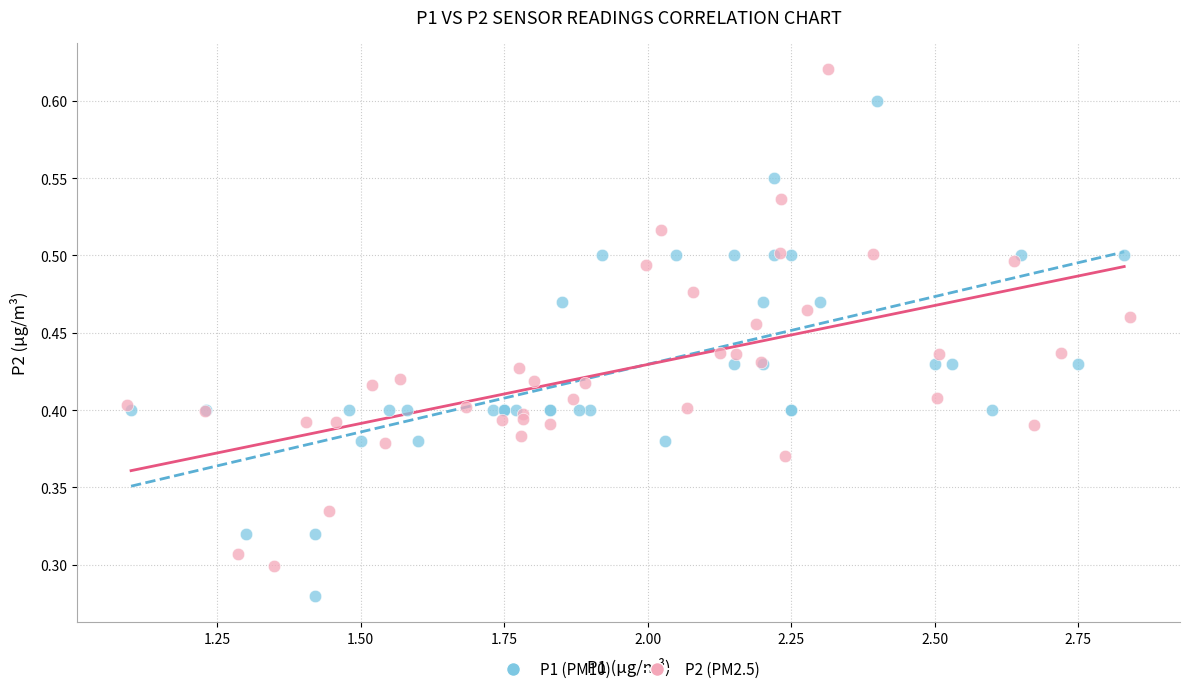

Which series reaches the maximum Y coordinate?

P2 (PM2.5)